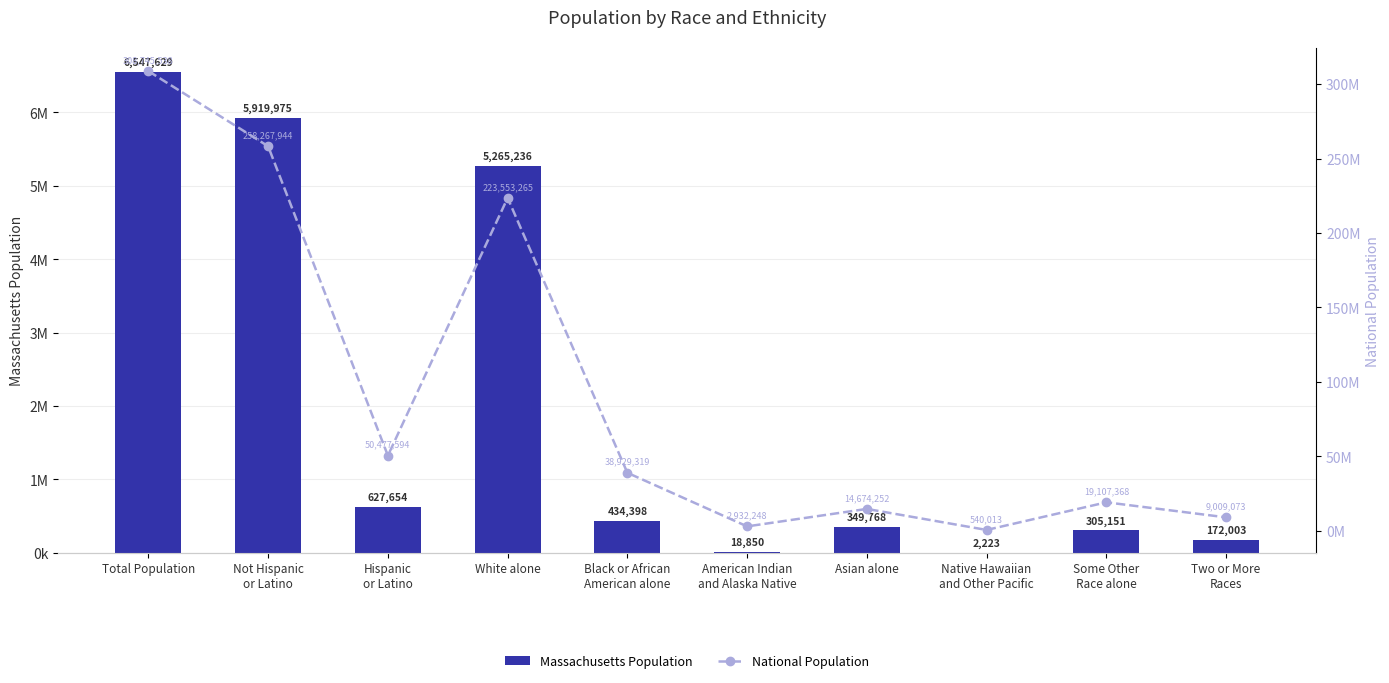

What is the value of the National Population bar at the 5th from the left?

38929319